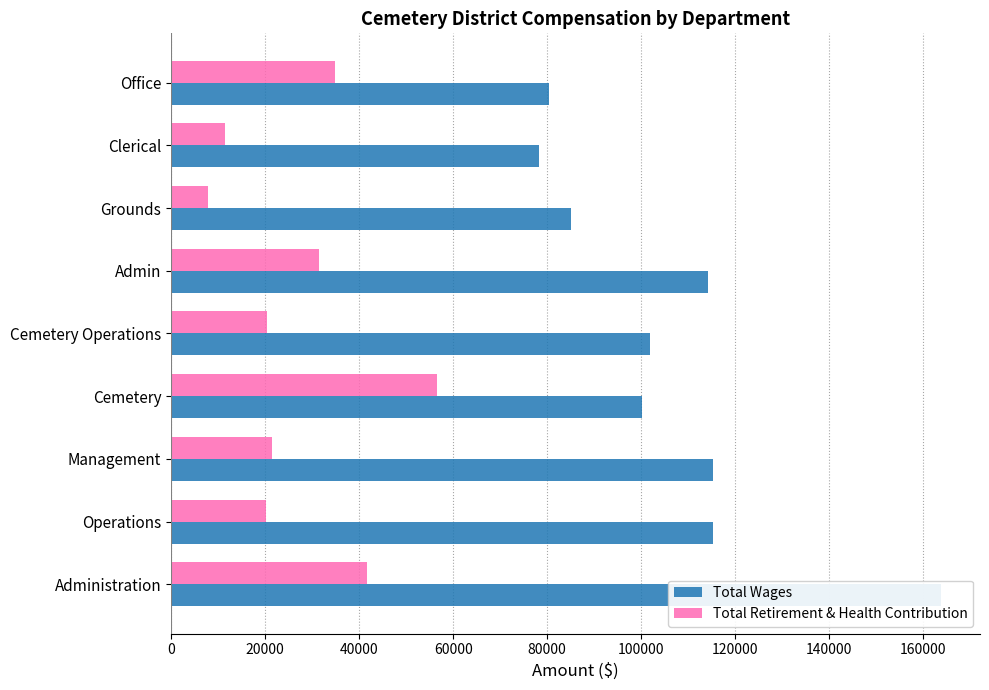

At how many categories does at least one series exceed 106440?

4